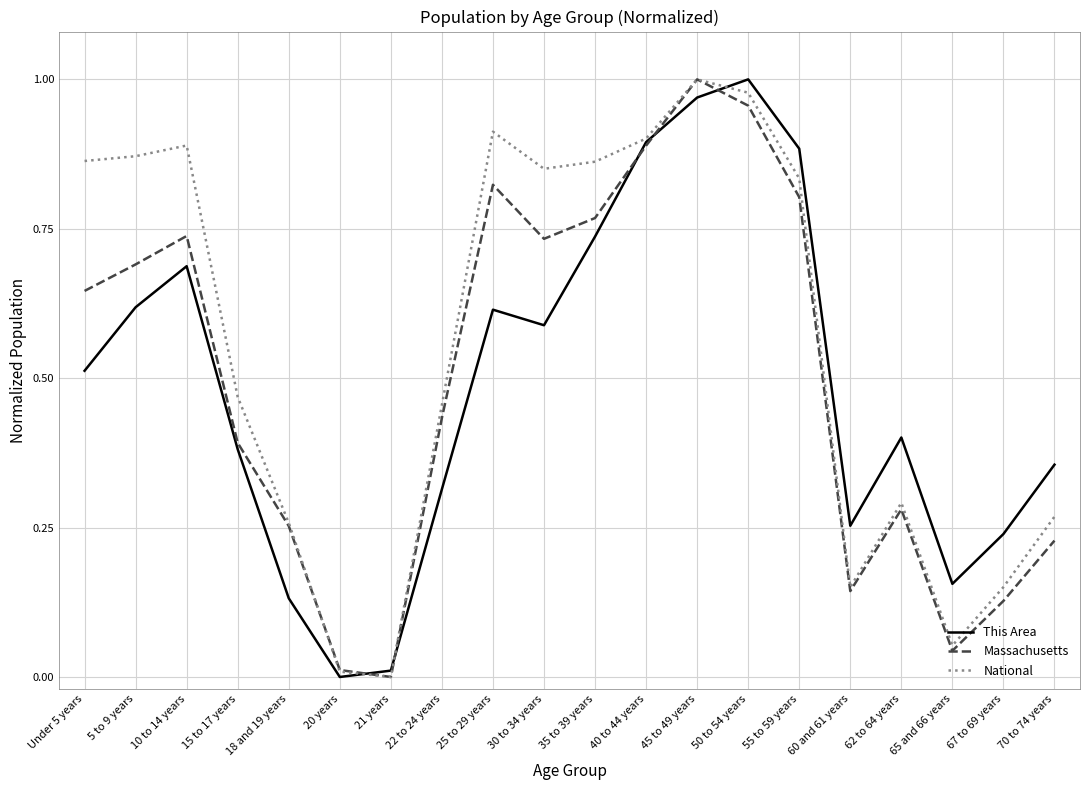

At which label does This Area reach its peak?

50 to 54 years